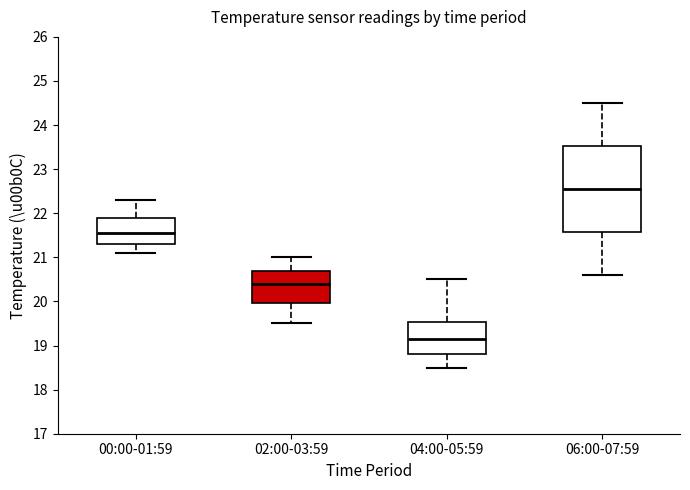

Comparing the boxes themselves (not the whiskers), which one is the tallest?

06:00-07:59